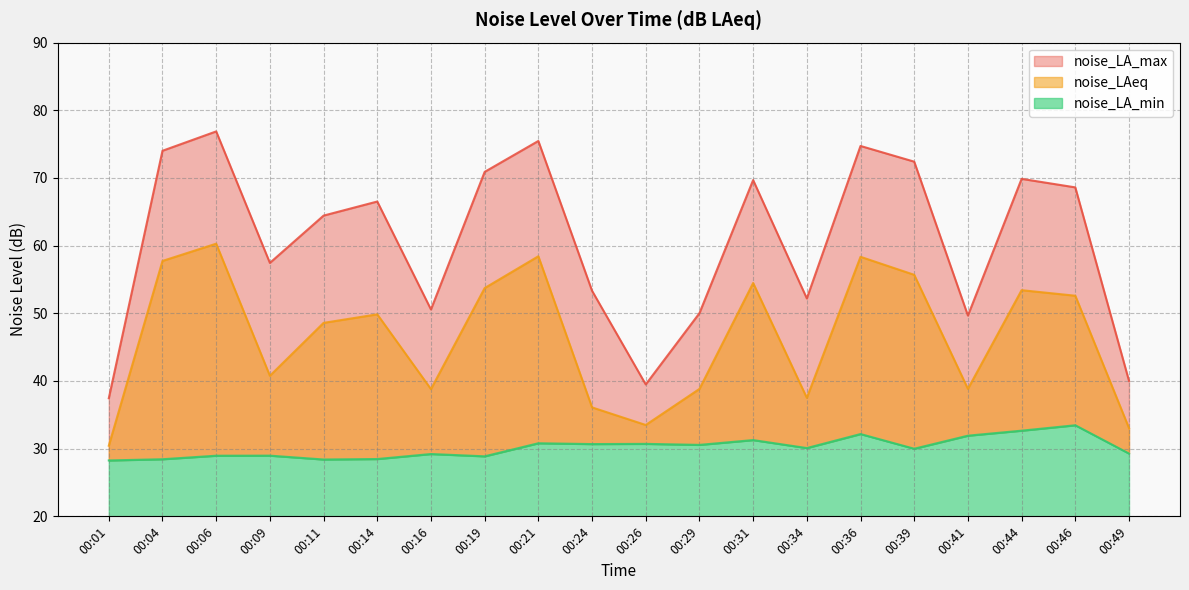

Reading left to right, transcribe all the data shown in this chart.

noise_LA_min: 28.3	28.4	29.0	29.0	28.4	28.5	29.2	28.9	30.8	30.7	30.7	30.6	31.3	30.1	32.2	30.0	31.9	32.7	33.5	29.3
noise_LA_max: 37.5	74.0	76.9	57.5	64.4	66.5	50.6	70.9	75.5	53.3	39.5	50.0	69.7	52.2	74.7	72.4	49.7	69.9	68.6	40.0
noise_LAeq: 30.4	57.7	60.3	40.8	48.6	49.9	38.8	53.7	58.4	36.1	33.5	38.8	54.5	37.5	58.4	55.7	38.8	53.4	52.6	33.0